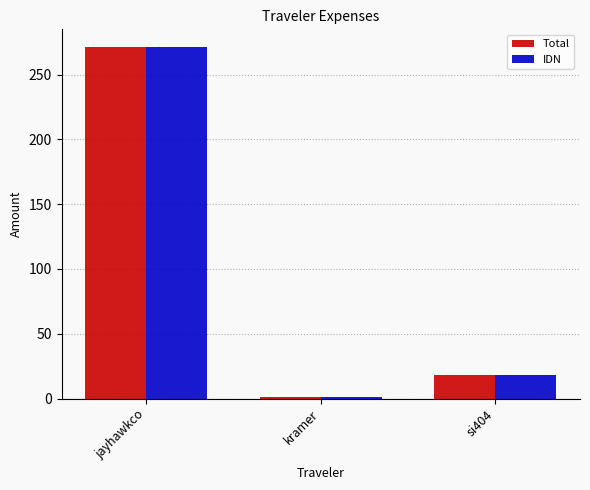

Reading right to left, extract all data points from this chart.

Total: si404=17.9	kramer=1.4	jayhawkco=271.4
IDN: si404=17.9	kramer=1.4	jayhawkco=271.4